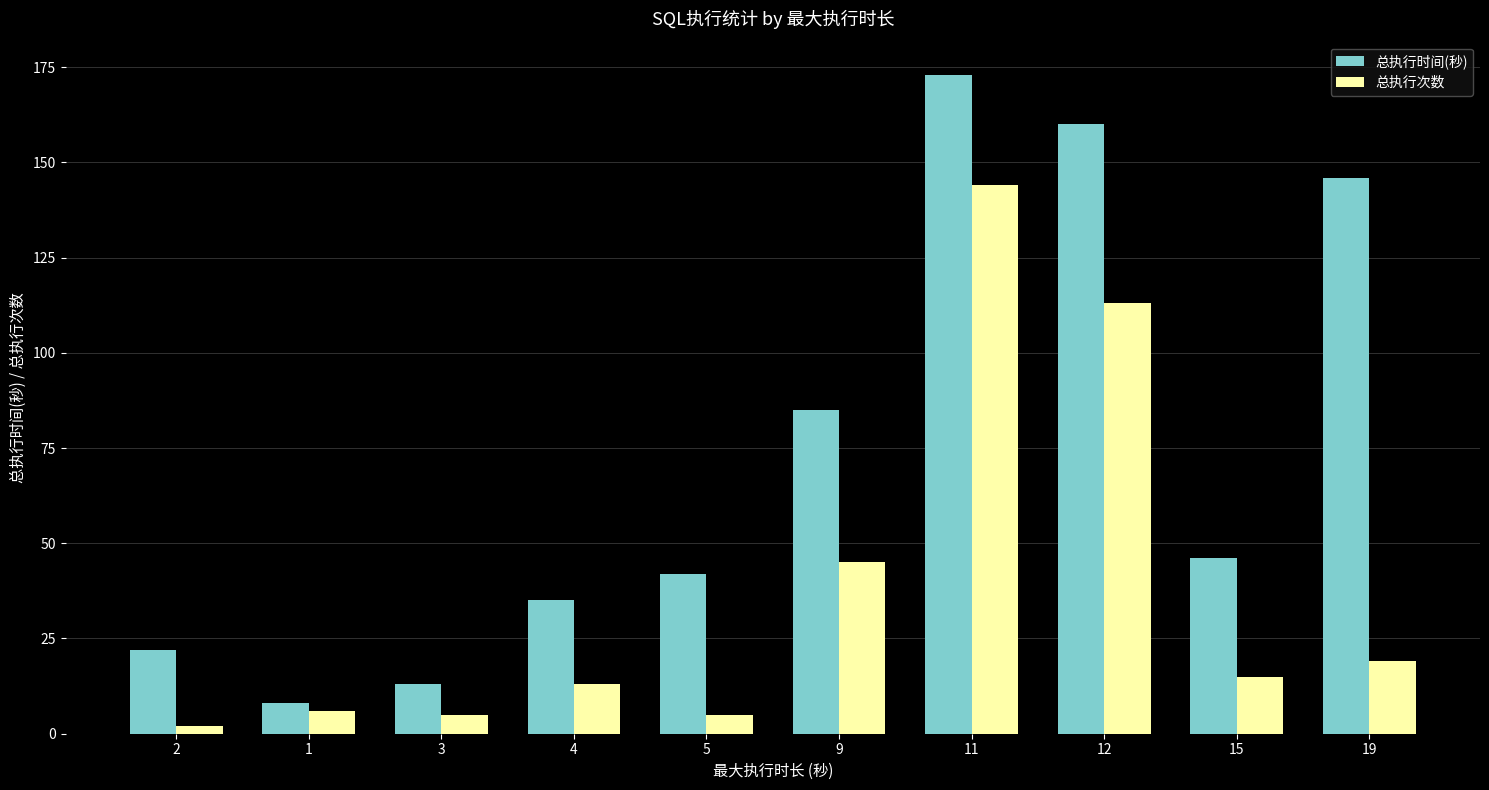

Rank the series by their maximum value, from highest to lowest.

总执行时间(秒), 总执行次数